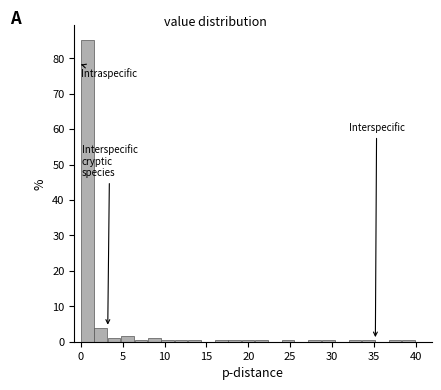

Around what value on the x-axis is the tallest bar? Give the approximate position of its centre, as read against the axis.

1.0